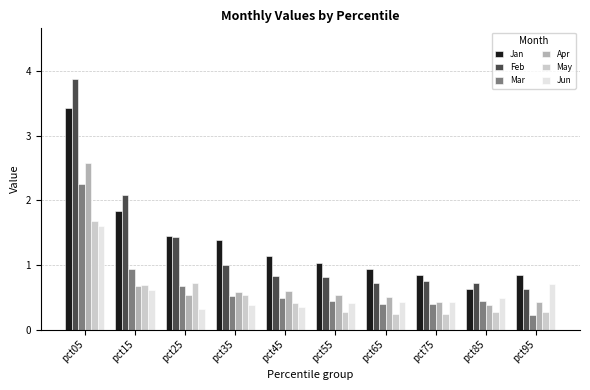

Which series has the widest spread of values?

Feb